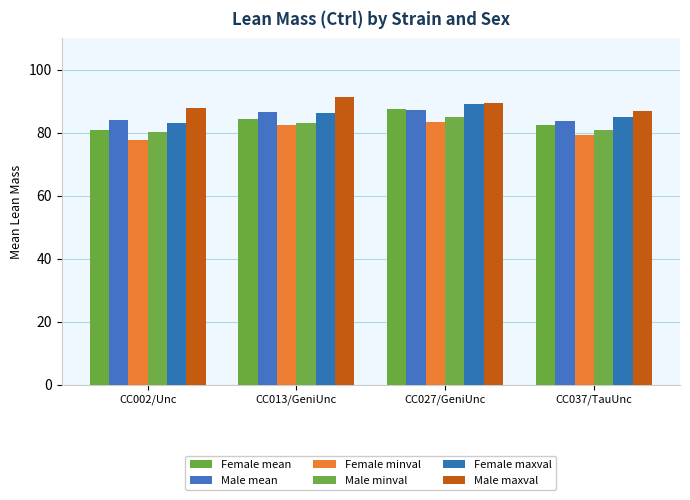

What is the sum of all Male mean values?

341.5